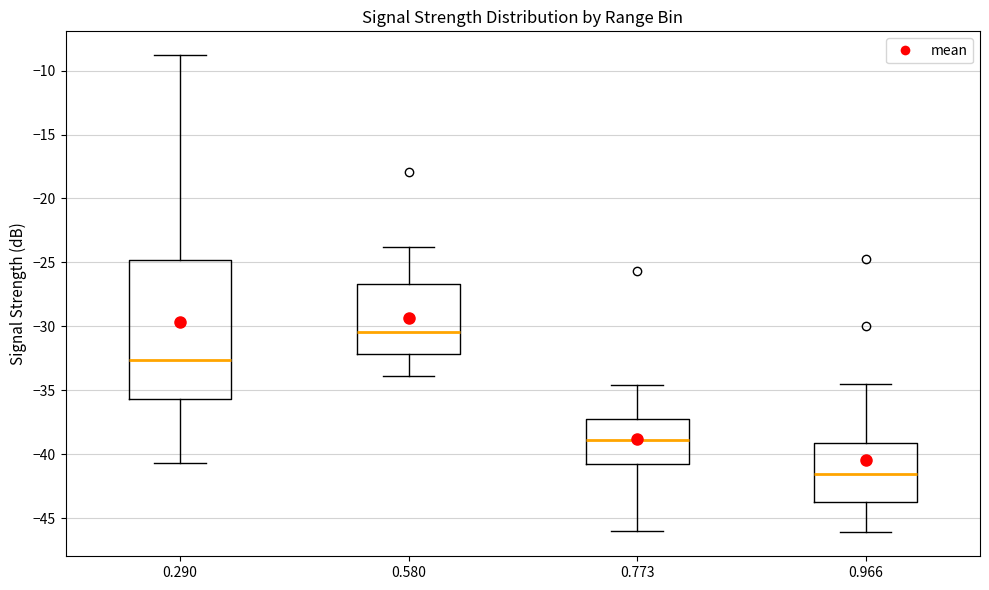

Reading left to right, read every box against the y-axis: the position of its median line, the range the box covers, and the ends of its whiskers. The values are not printed on the chart, so give them approximately, as read against the axis.

0.290: median -32.5, box -35.5 to -25.0, whiskers -40.5 to -9.0
0.580: median -30.5, box -32.0 to -26.5, whiskers -34.0 to -24.0
0.773: median -39.0, box -40.5 to -37.0, whiskers -46.0 to -34.5
0.966: median -41.5, box -43.5 to -39.0, whiskers -46.0 to -34.5